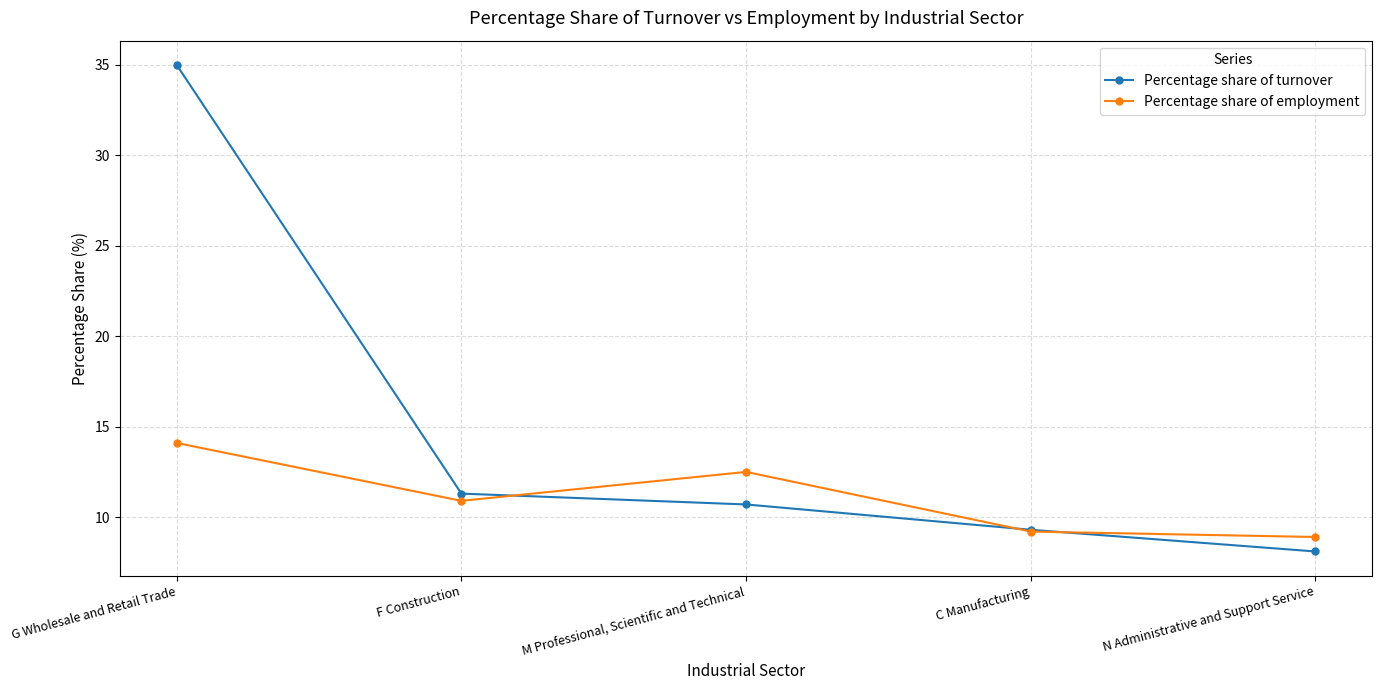

What is the label of the 2nd point from the left?

F Construction